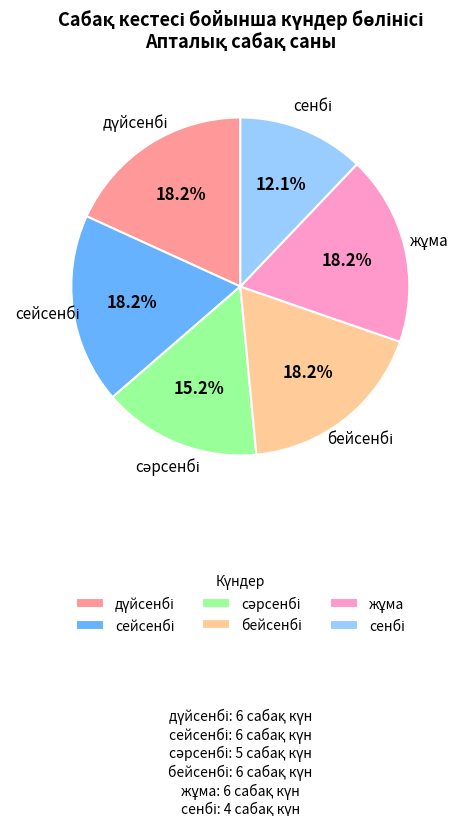

Is there a majority slice in this chart?

No